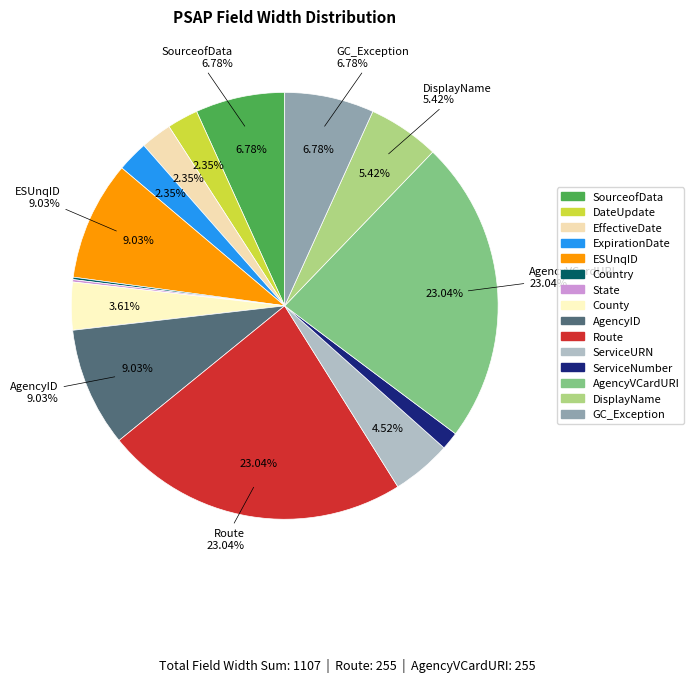

To the nearest percent, what percentage of the pie is DateUpdate?

2%